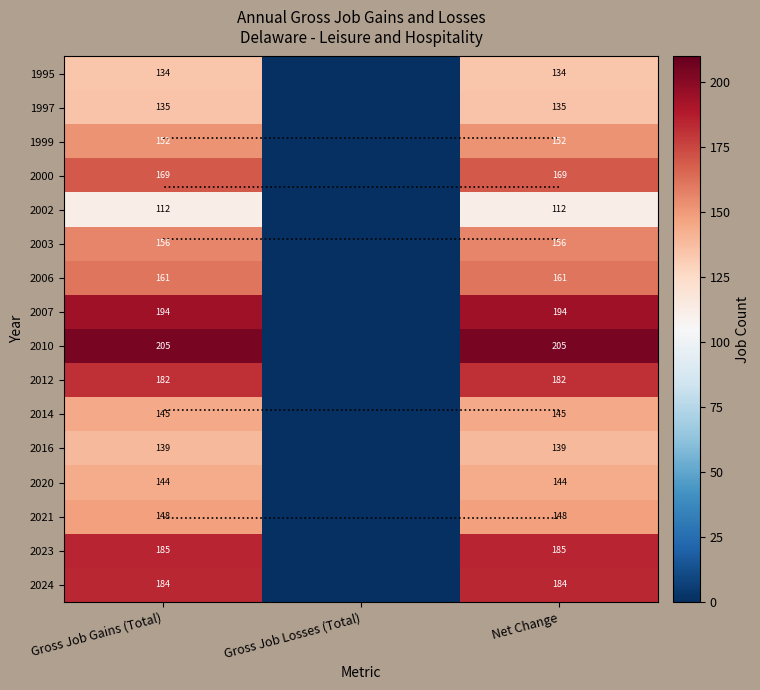

Rank the categories by 2023 value from lowest to highest.

Gross Job Losses (Total), Gross Job Gains (Total), Net Change